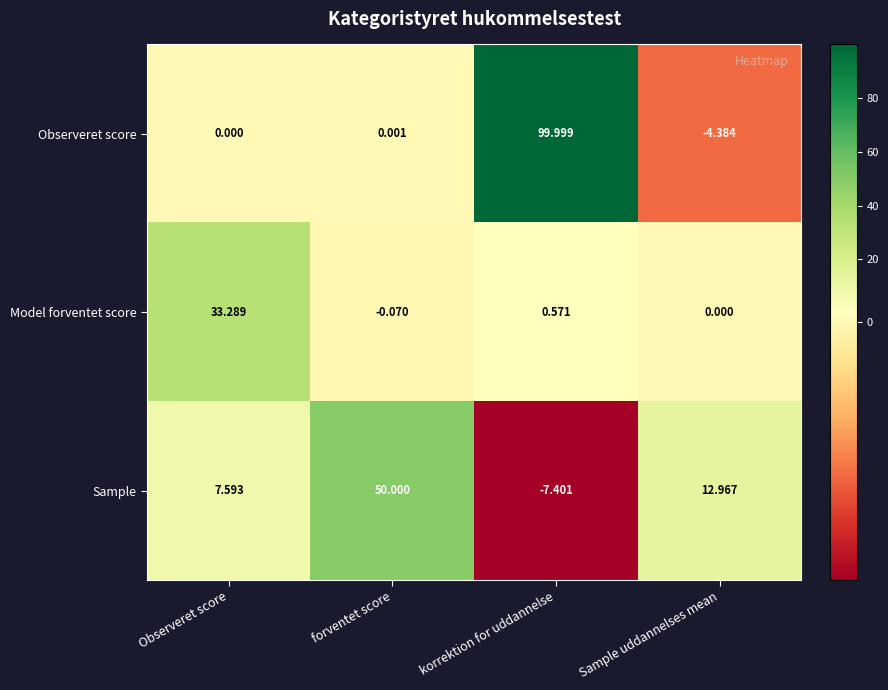

At which category is the sum across all series the highest?

korrektion for uddannelse